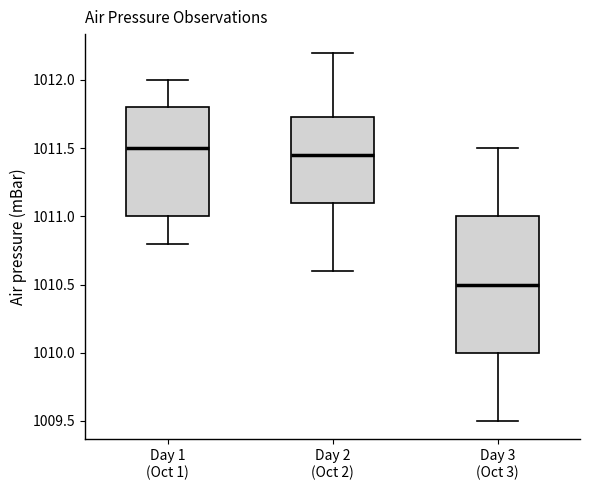

Where is the lower edge of the box for Day 2 (Oct 2) on the y-axis? The values are not printed on the chart, so give them approximately, as read against the axis.

1011.10